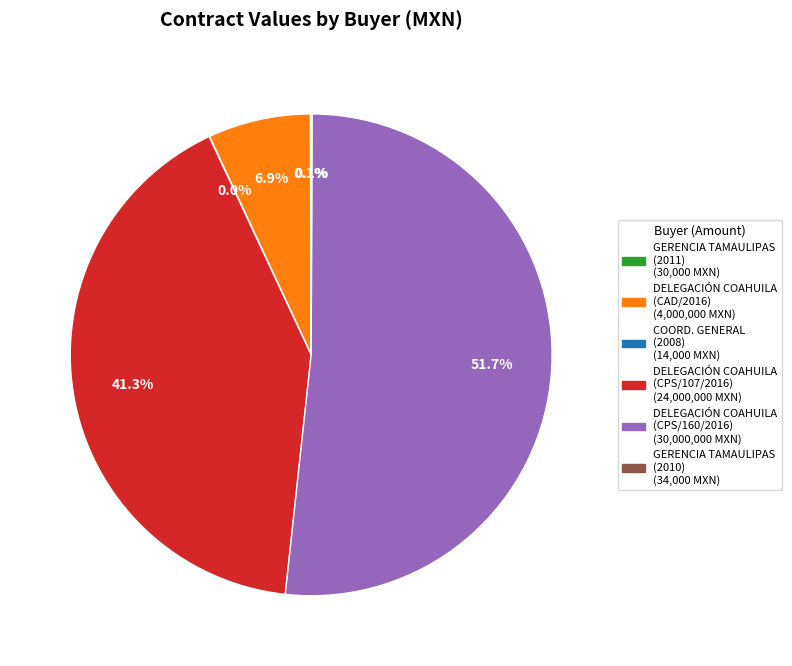

Is there a majority slice in this chart?

Yes